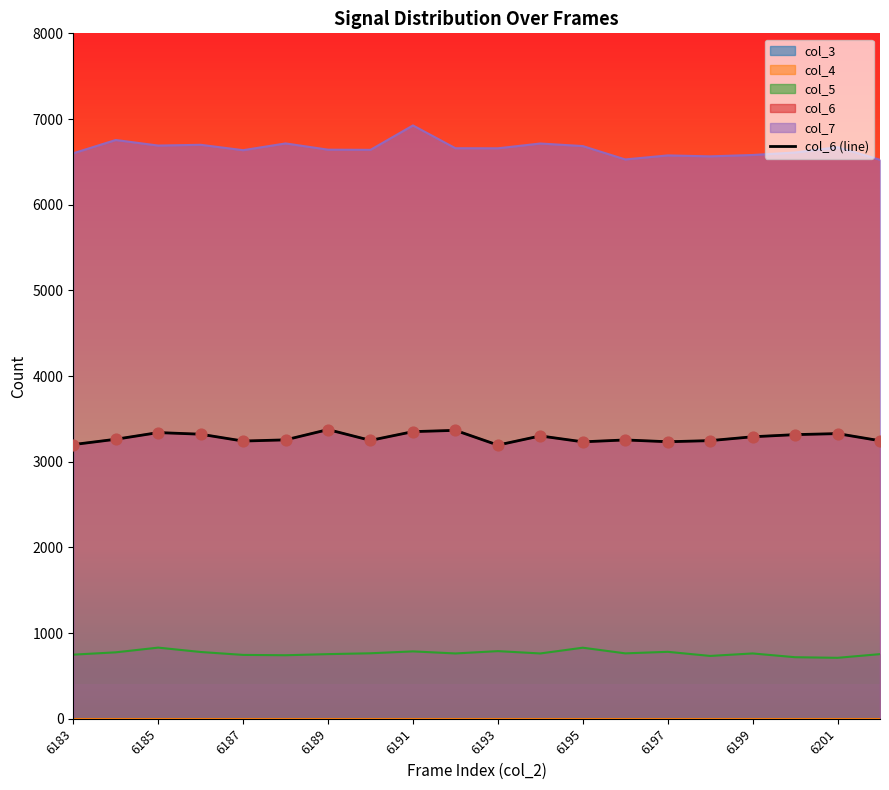

What is the change in value from 12 to 15?

+14